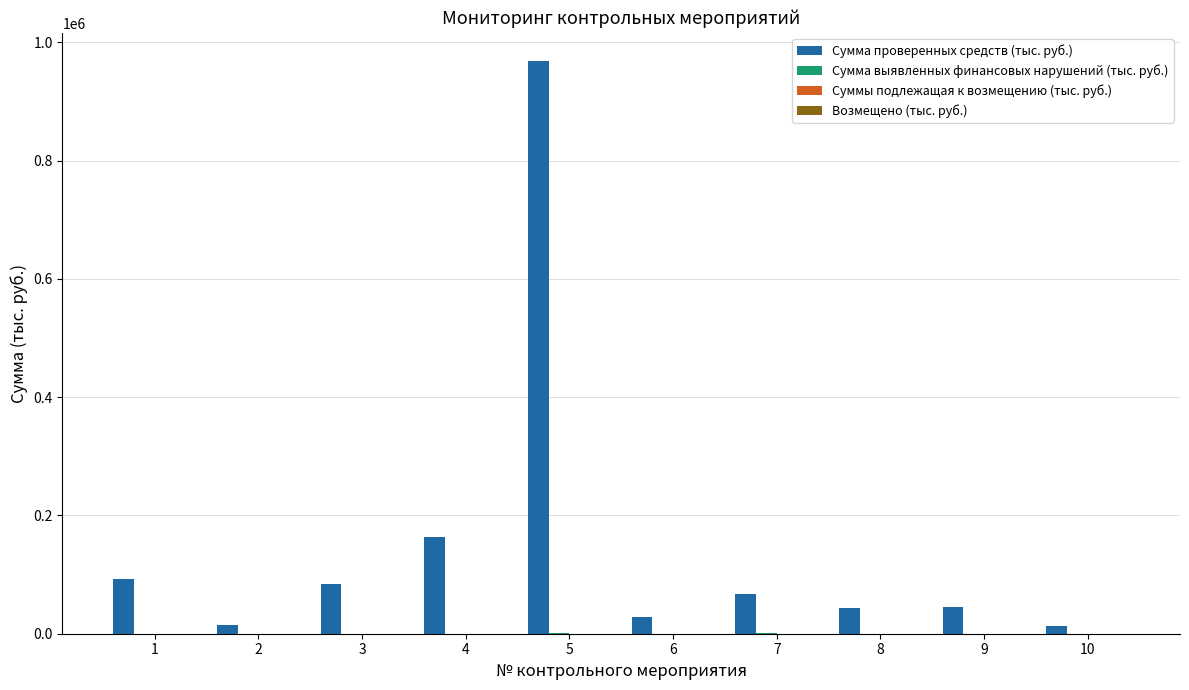

At which category is the sum across all series the highest?

5